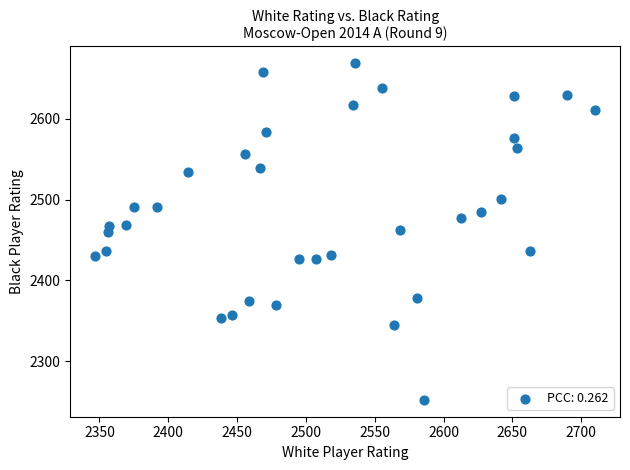

What is the range of X values (max minus min)?

363